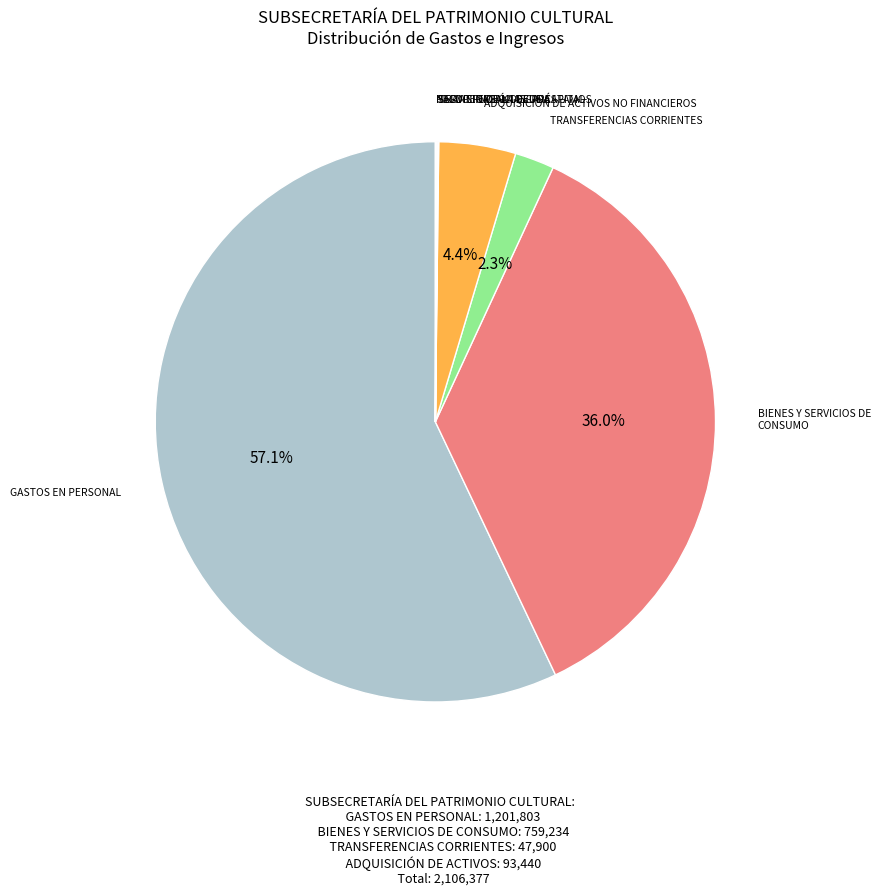

What is the smallest slice in the pie chart?

INICIATIVAS DE INVERSIÓN